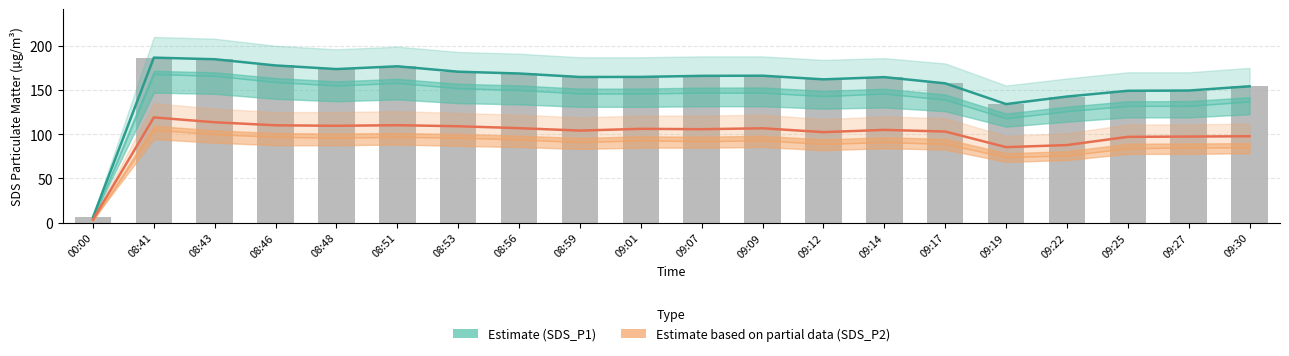

What is the label of the 7th bar from the right?

09:14